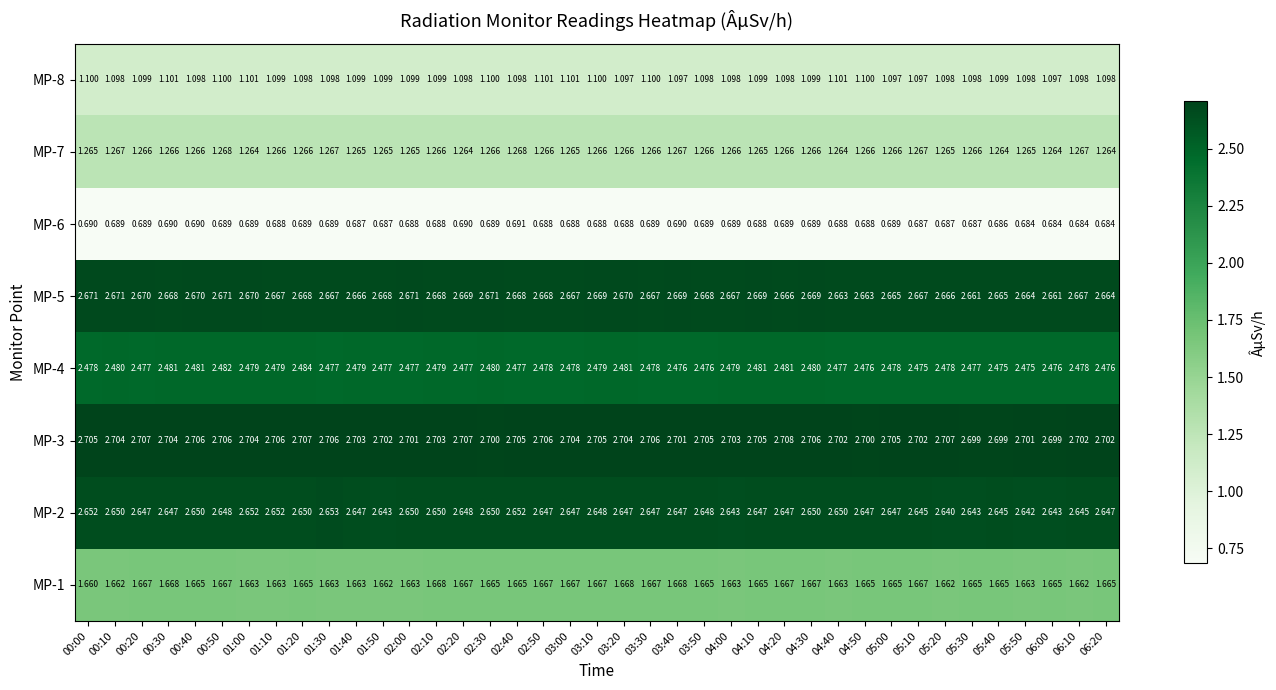

Is the value of MP-6 at 00:20 greater than the value of MP-4 at 02:00?

No